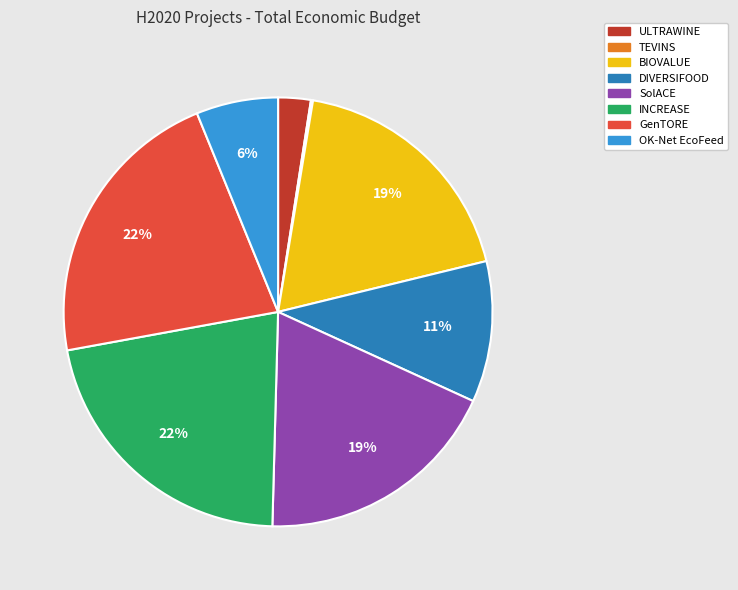

Is GenTORE the majority of the pie?

No